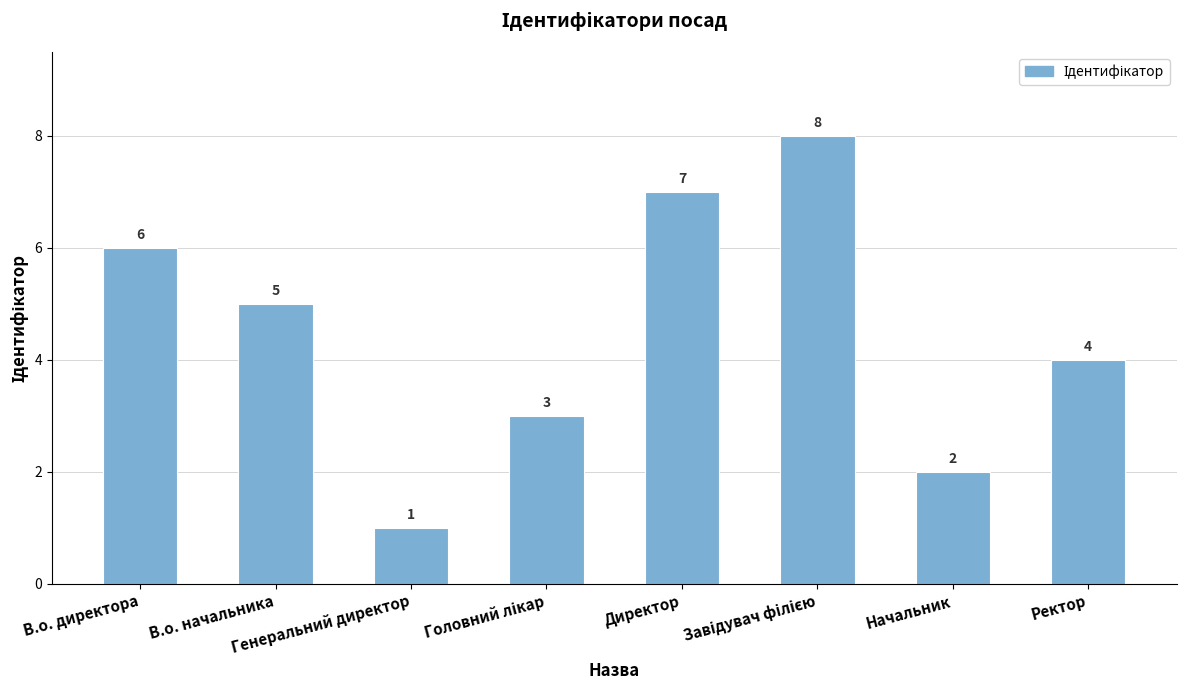

What is the value of the 7th bar from the left?

2